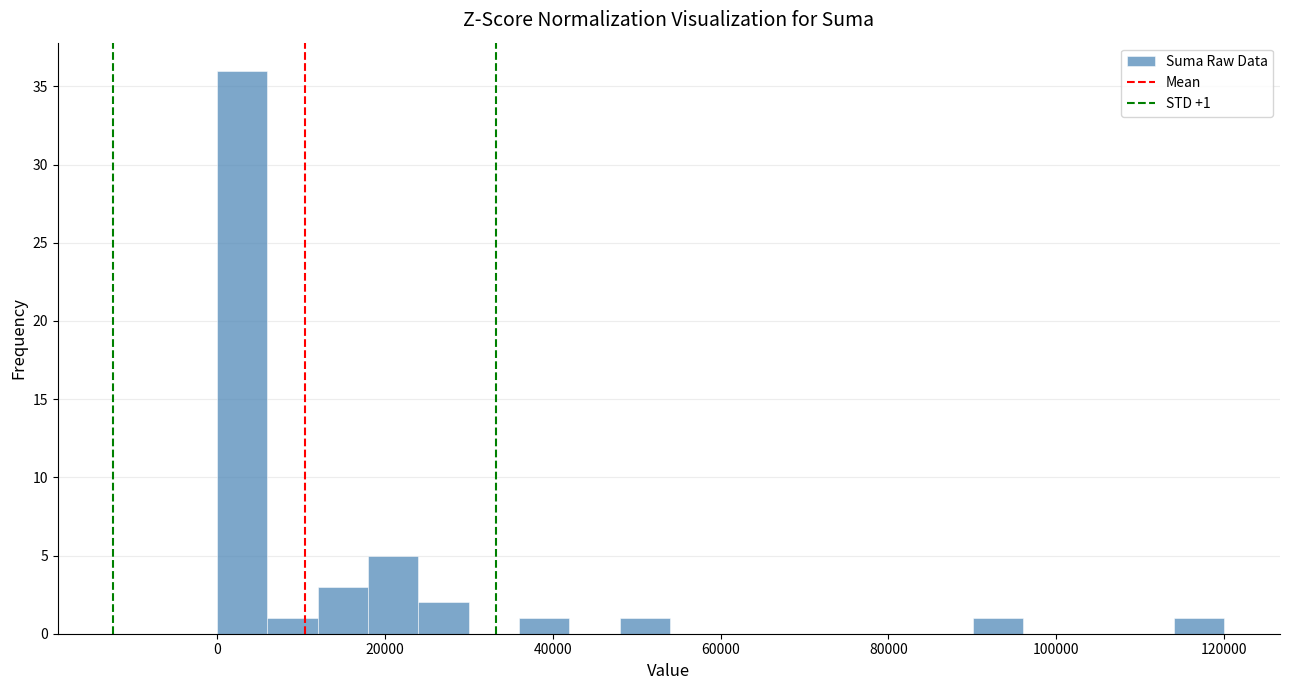

Read against the x-axis, roughly where is the centre of the tallest bar?

4000